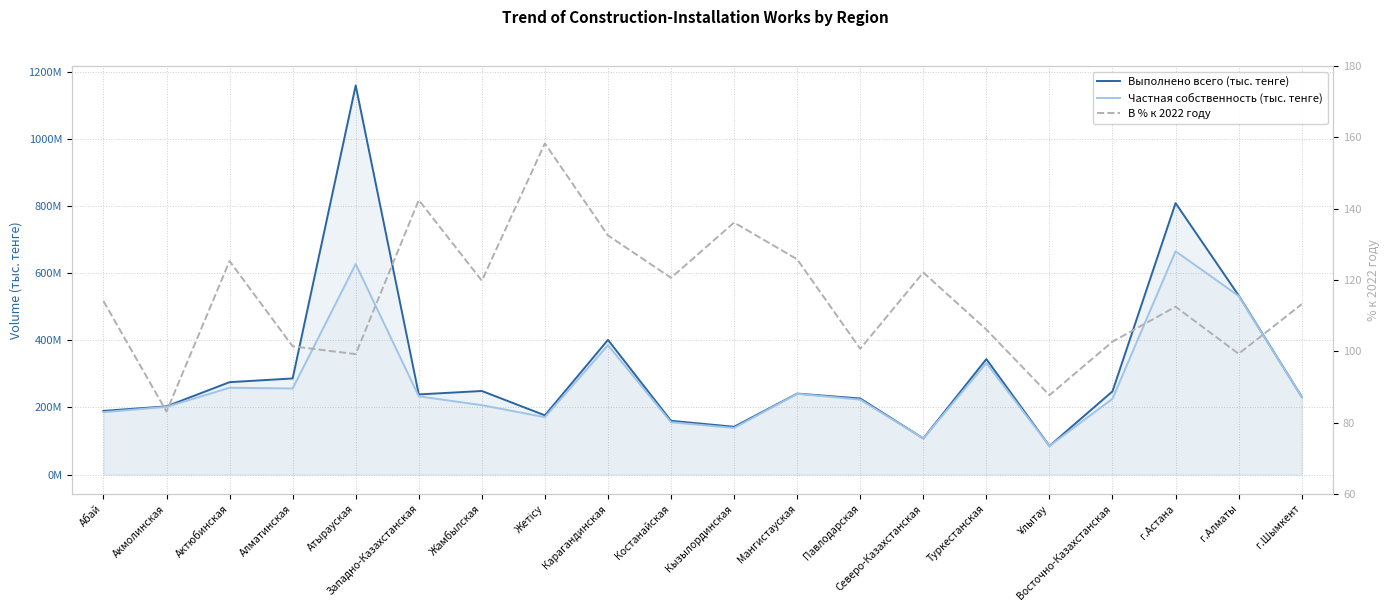

At which label does В % к 2022 году first exceed 114?

Абай